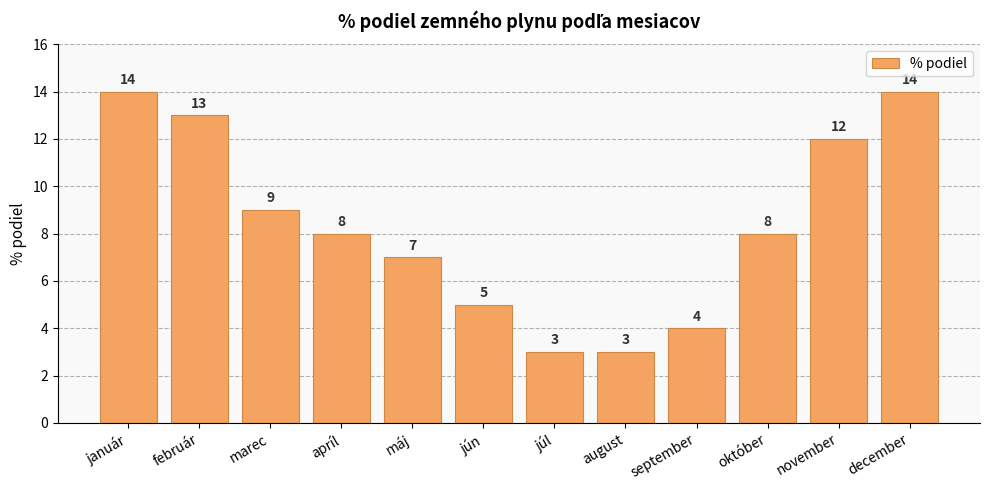

True or false: the data shows 13 at február.

True